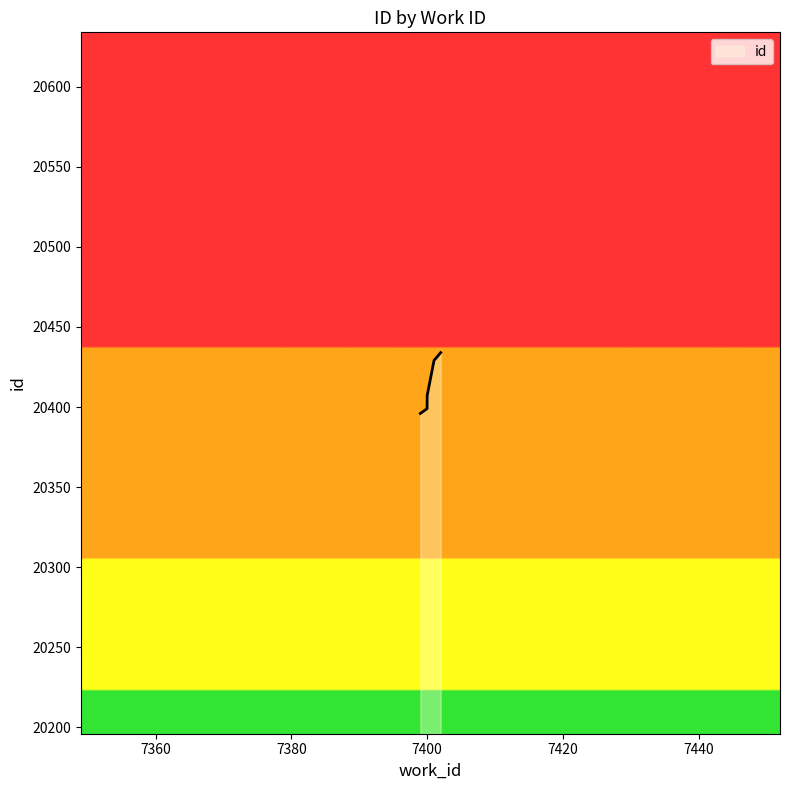

What is the difference between the maximum and minimum values?

38.0